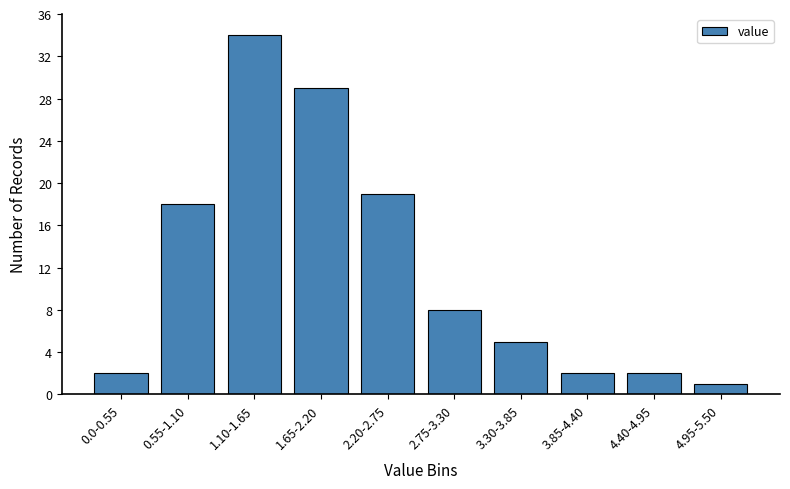

Reading right to left, what are all the values shown in this chart?

4.95-5.50=1	4.40-4.95=2	3.85-4.40=2	3.30-3.85=5	2.75-3.30=8	2.20-2.75=19	1.65-2.20=29	1.10-1.65=34	0.55-1.10=18	0.0-0.55=2